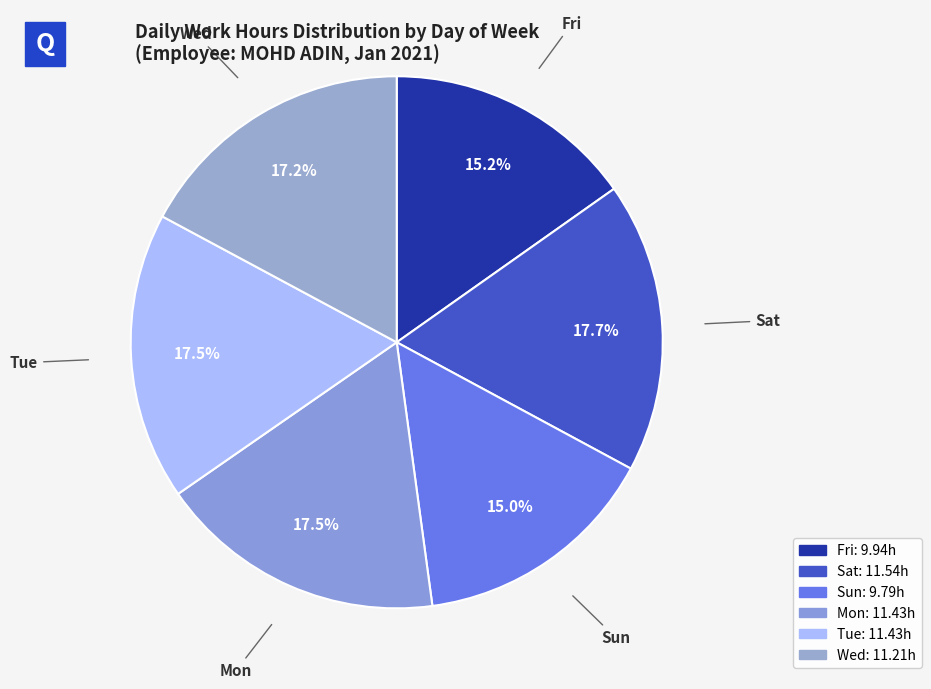

Count the number of slices in the pie.

6